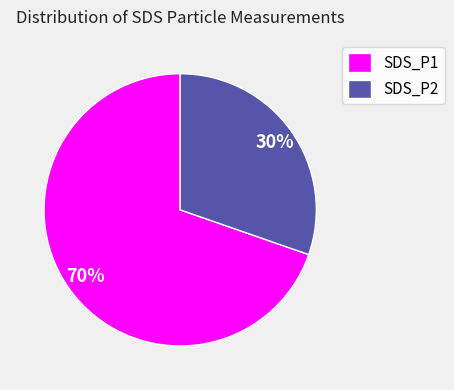

Which has a higher value, SDS_P1 or SDS_P2?

SDS_P1